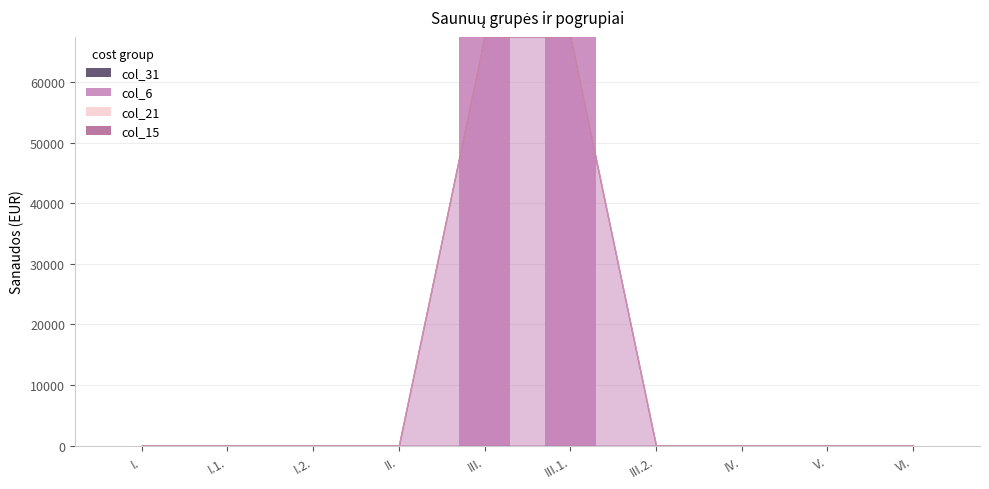

Between I.2. and III., which is larger?

III.